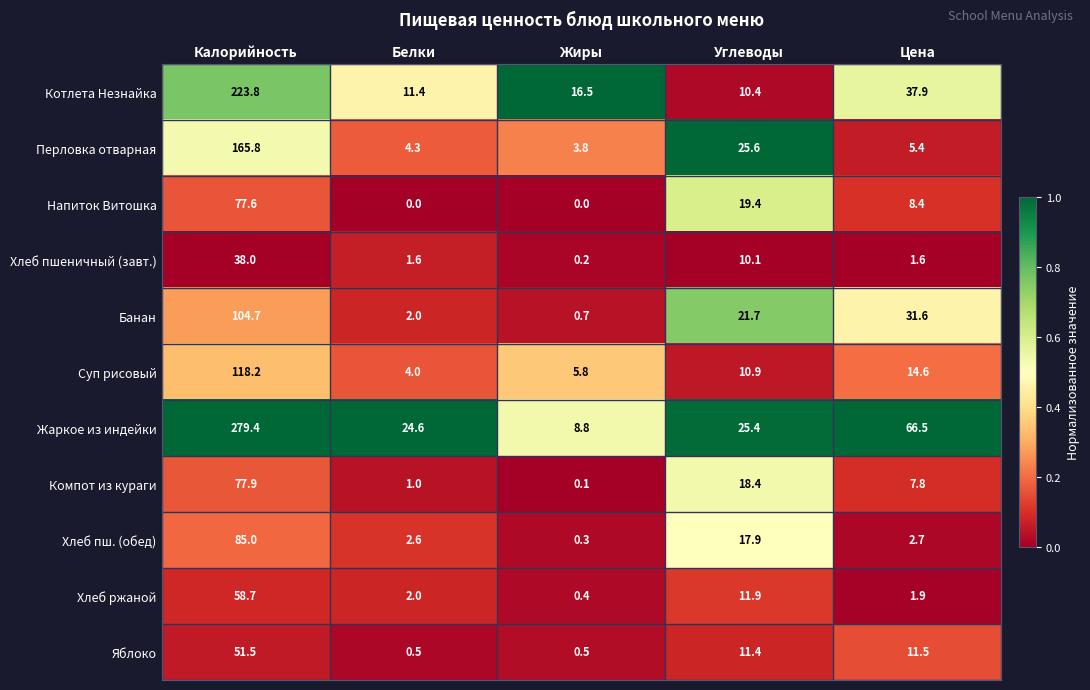

How many series are shown in this chart?

11